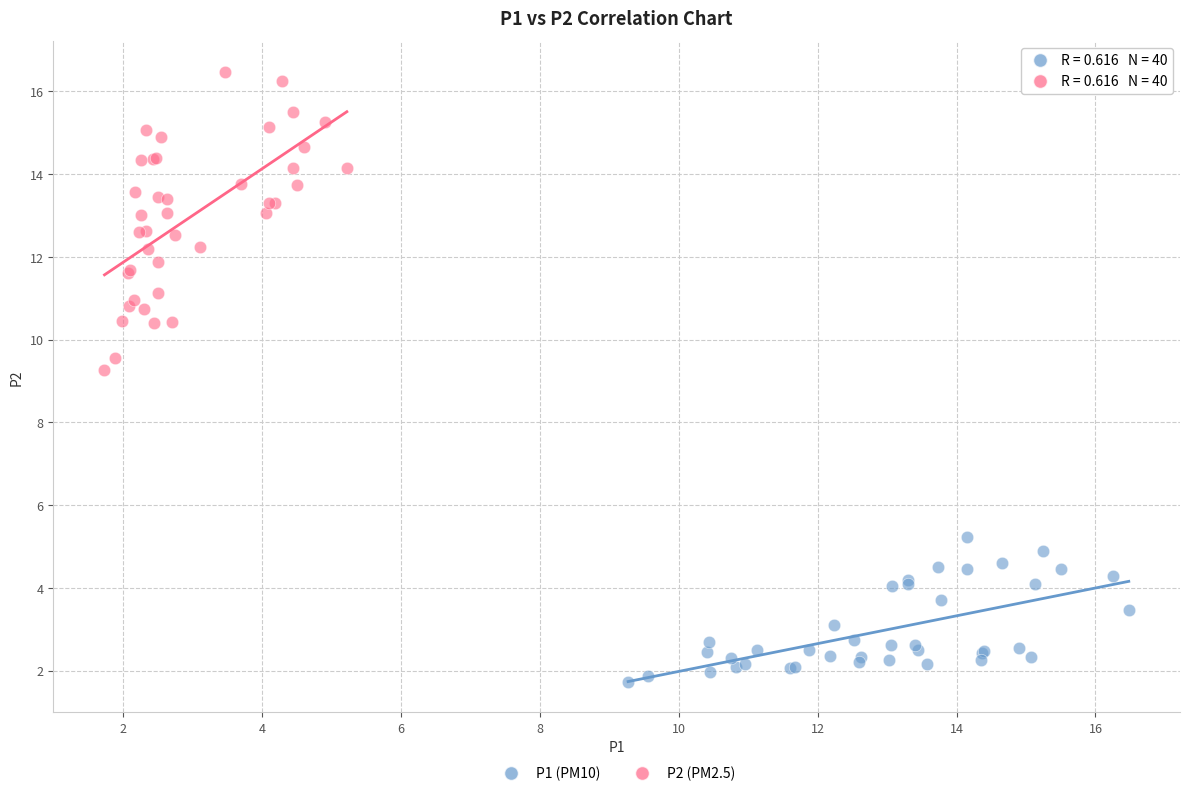

Which series contains the lowest Y value?

P1 (PM10)